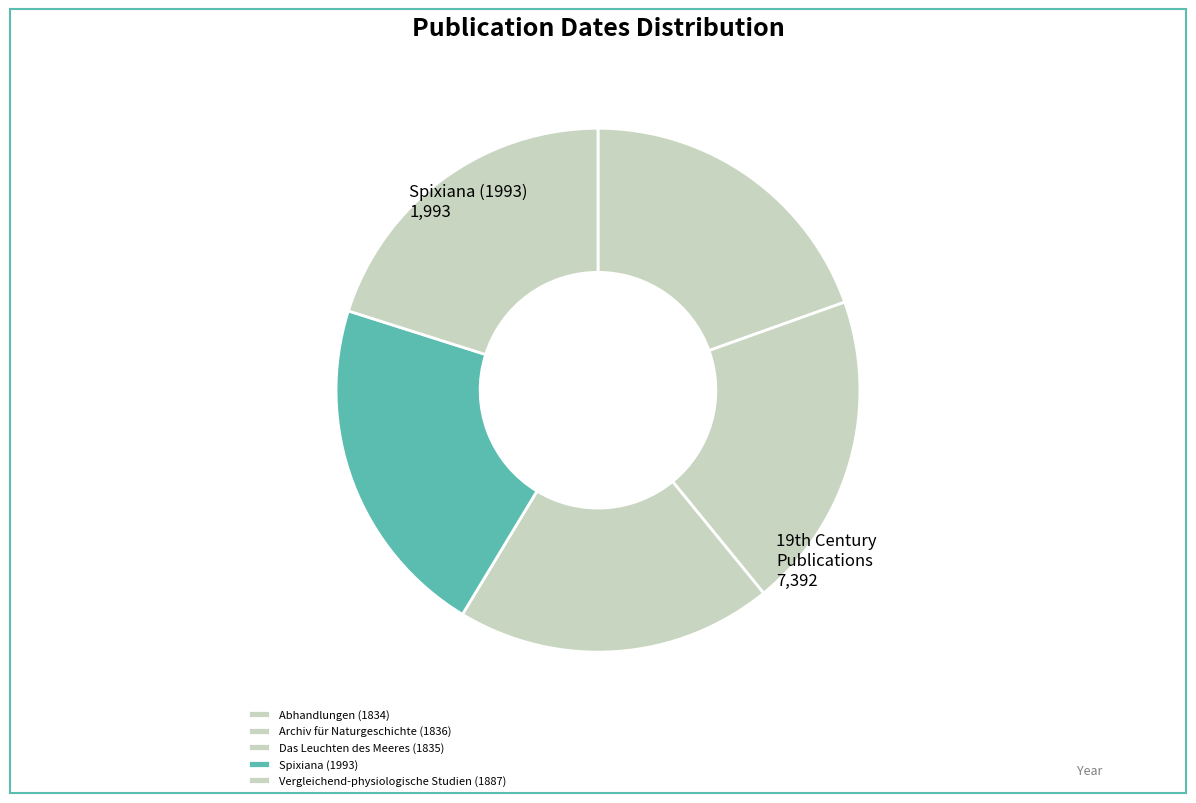

Does Spixiana (1993) account for over 50% of the chart?

No